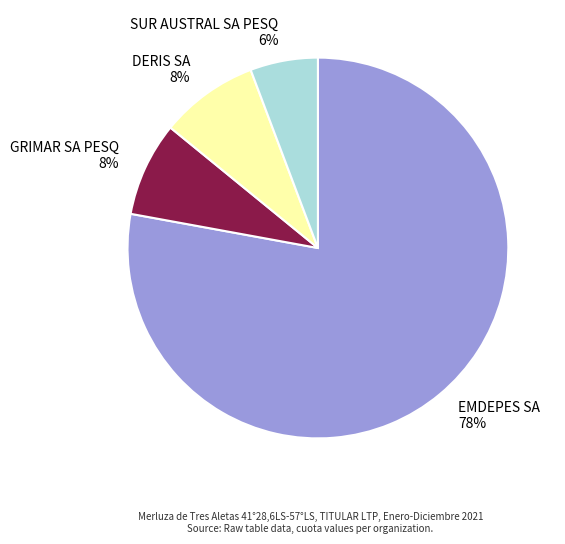

Is it true that GRIMAR SA PESQ is 16% of the pie?

False